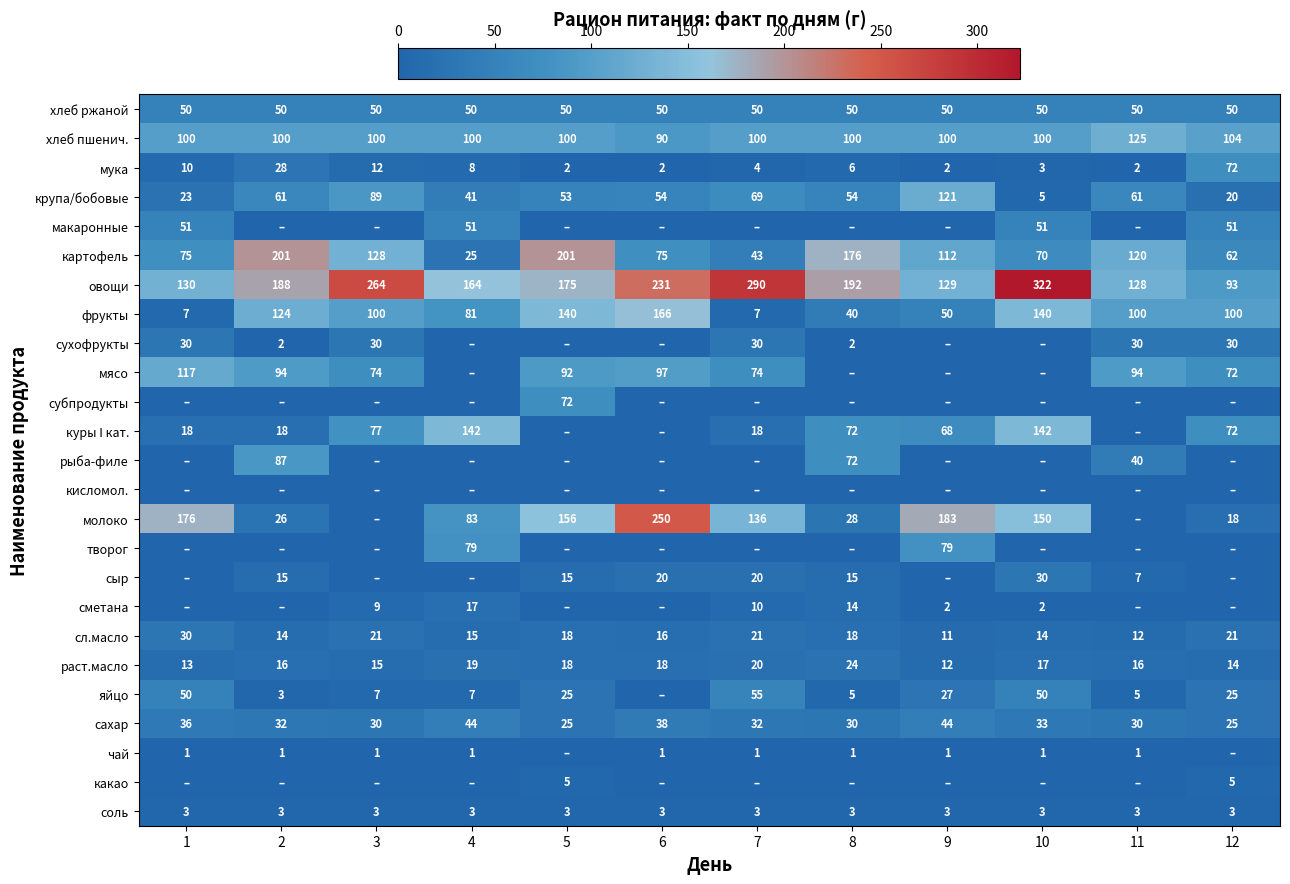

Which category has the lowest value across all series?

2